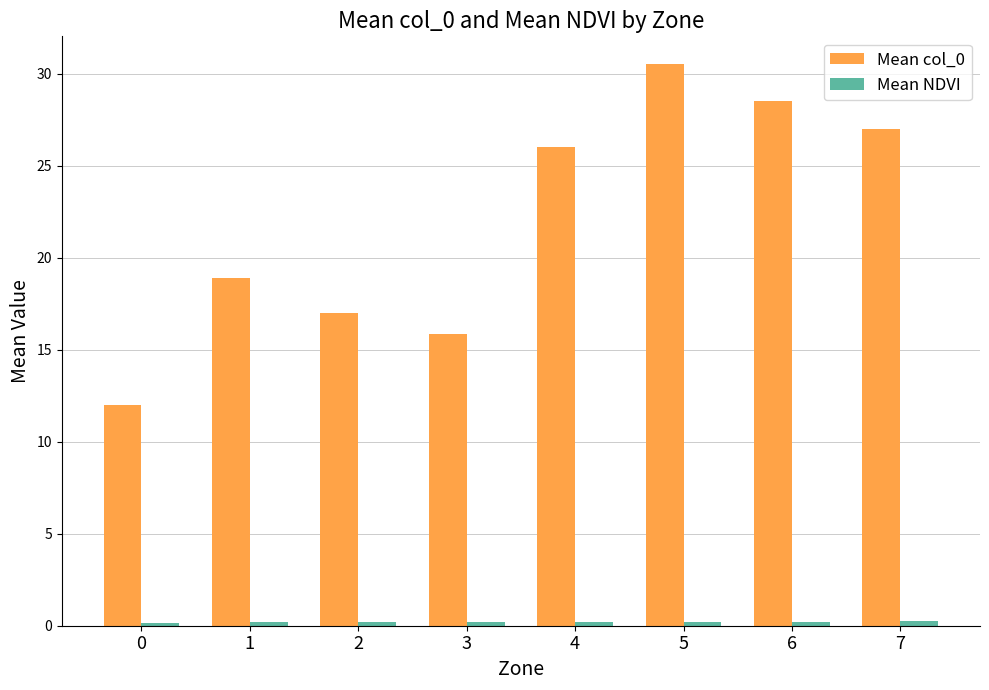

What is the value of the Mean col_0 bar at the 2nd from the left?

18.9